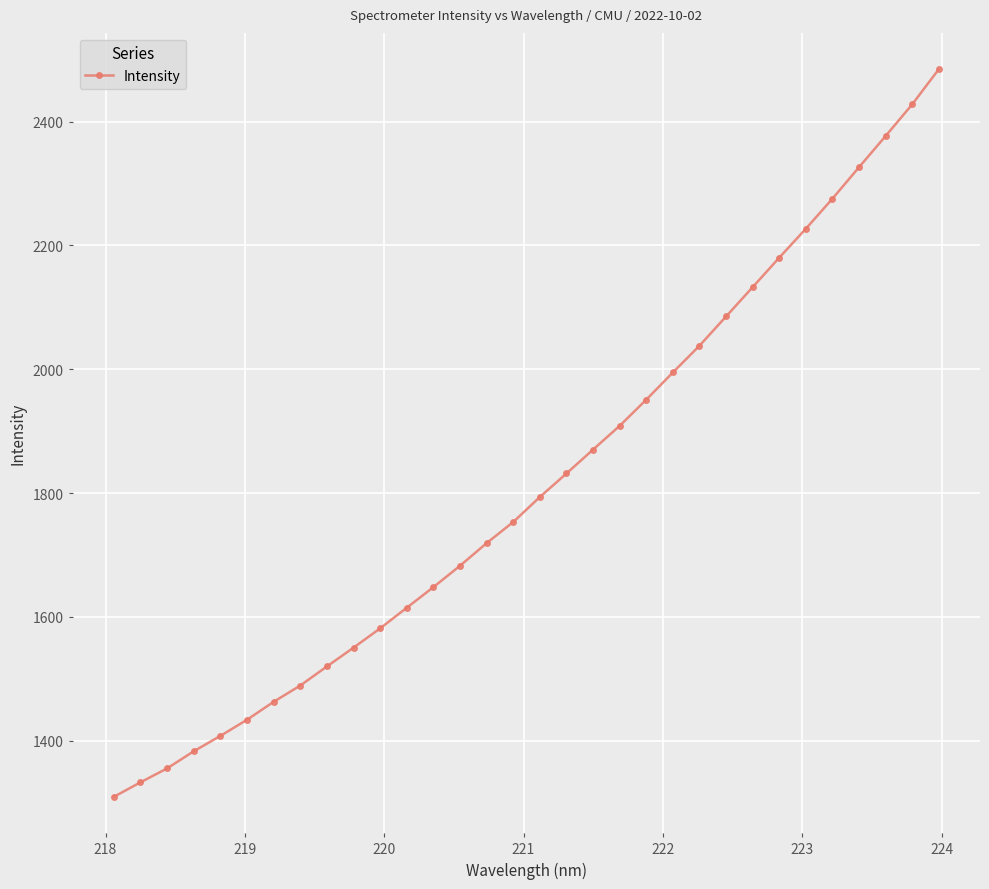

What is the value of the 6th point from the left?

1433.7